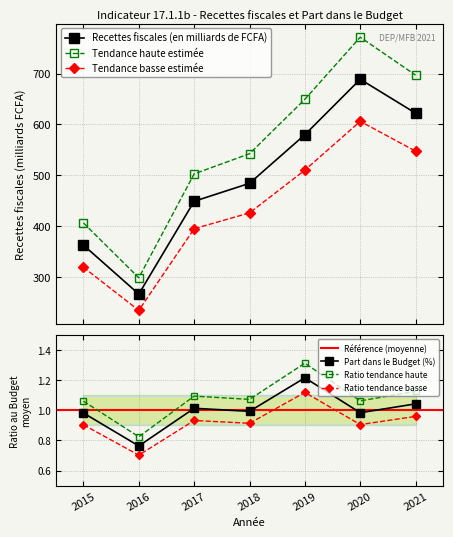

In Recettes fiscales (en milliards de FCFA), how many points are higher than both neighbors (excluding endpoints)?

1